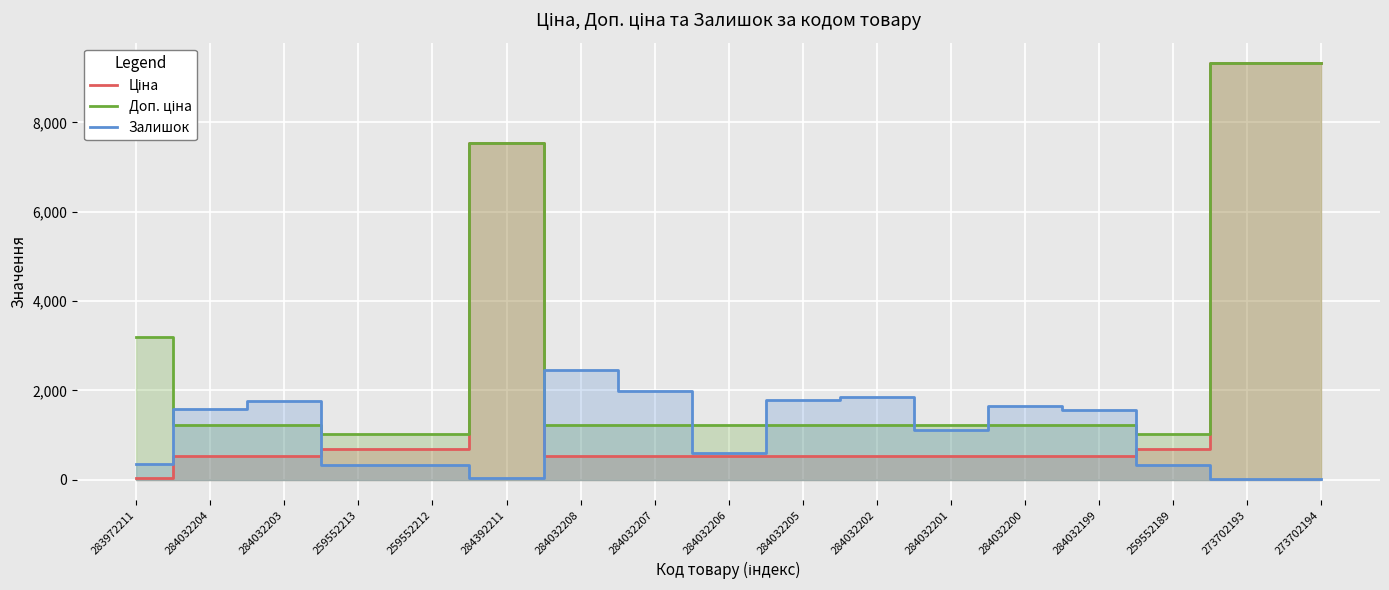

Which label corresponds to the smallest value in the chart?

273702194